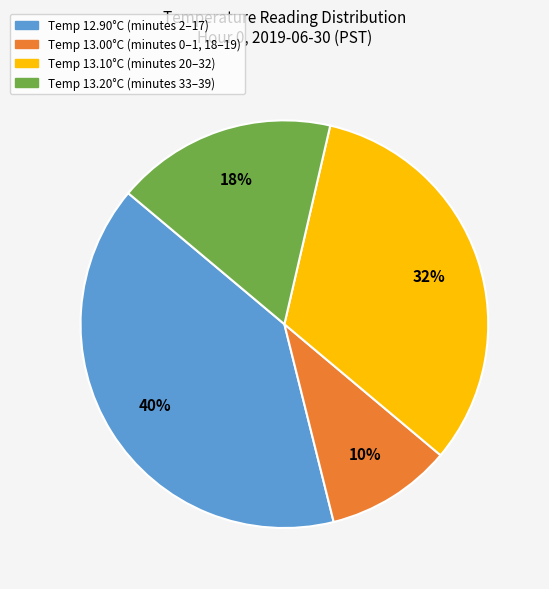

What percentage is the Temp 13.10°C (minutes 20–32) slice, to the nearest percent?

32%